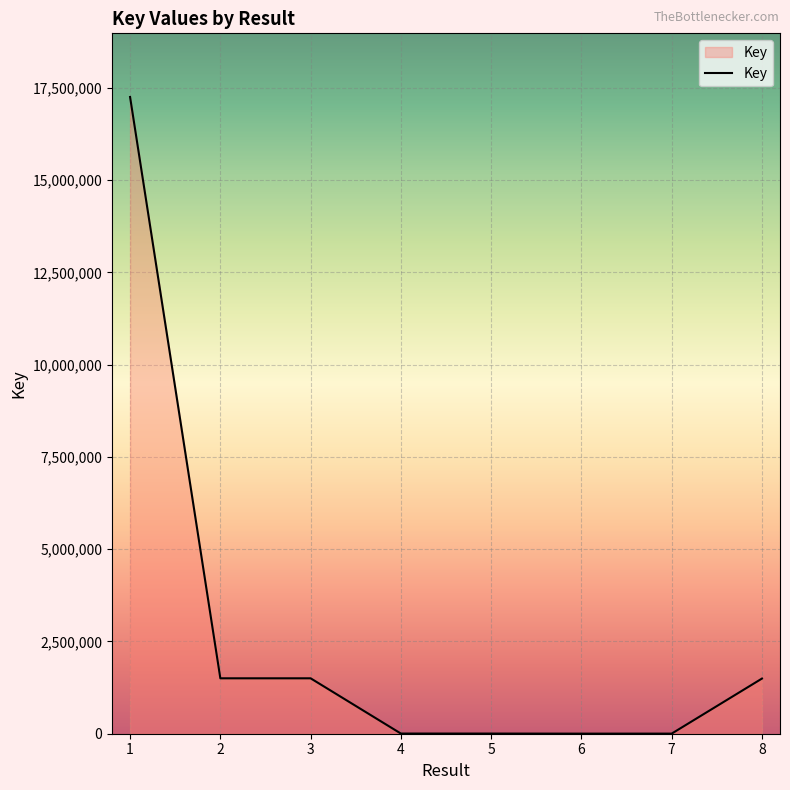

True or false: the data has more than 0 interior local peaks.

True